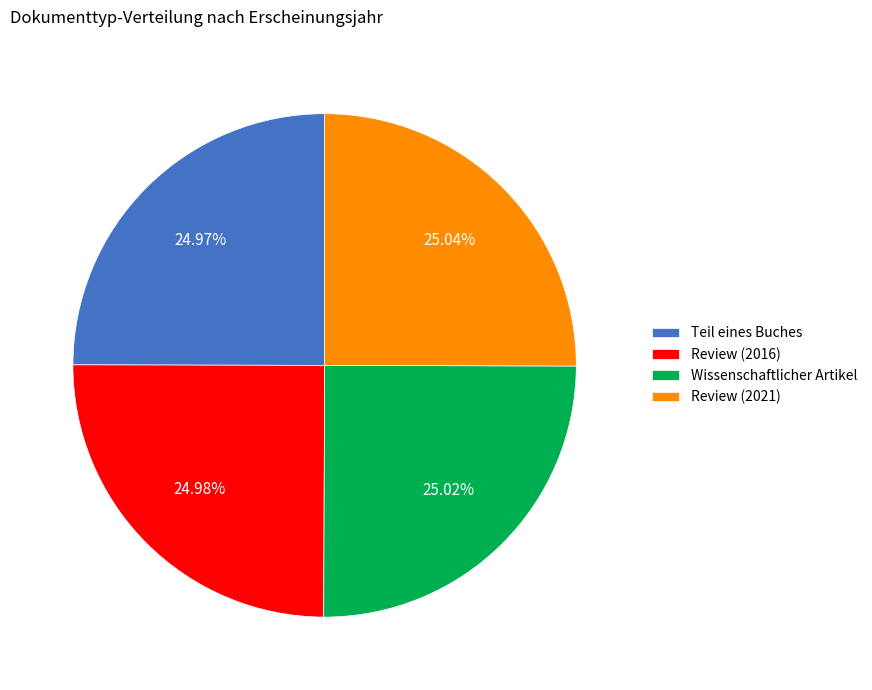

Is Review (2021) the majority of the pie?

No